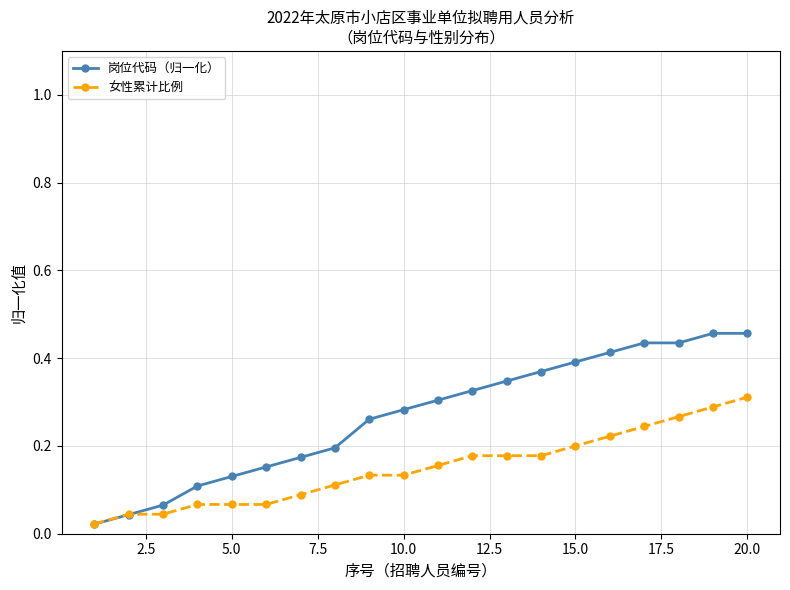

Which series has the largest total across all categories?

岗位代码（归一化）